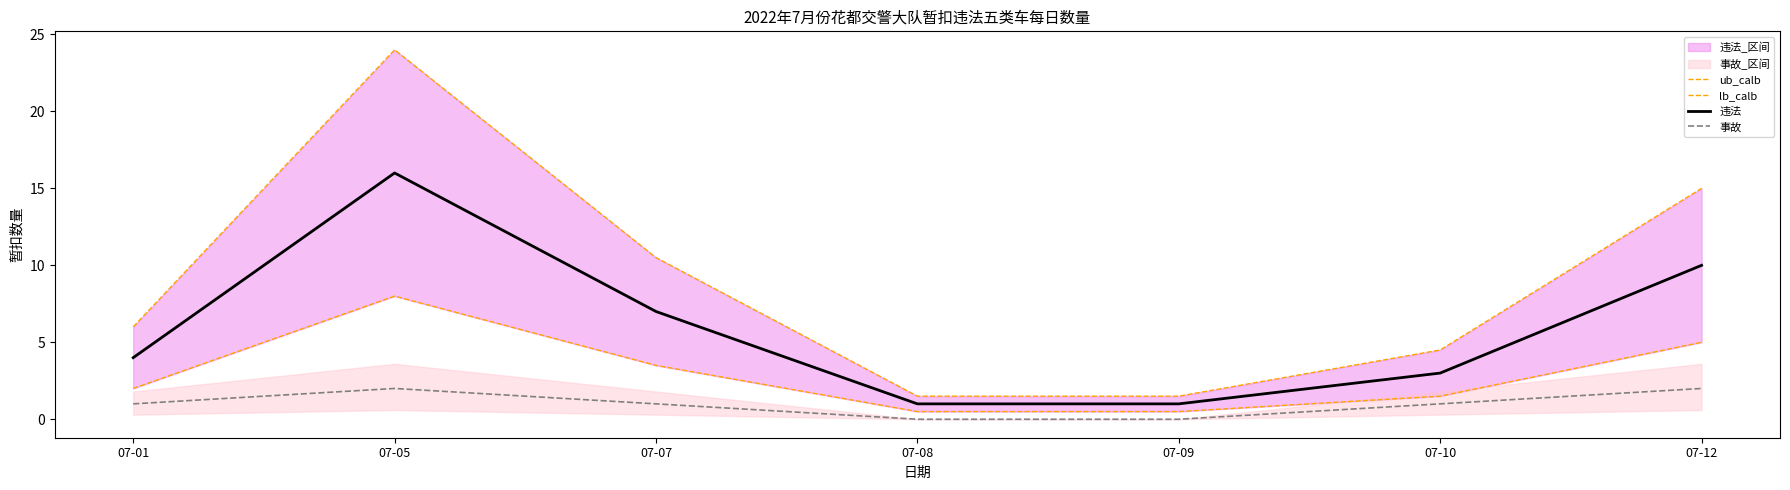

At which category is the sum across all series the highest?

07-05